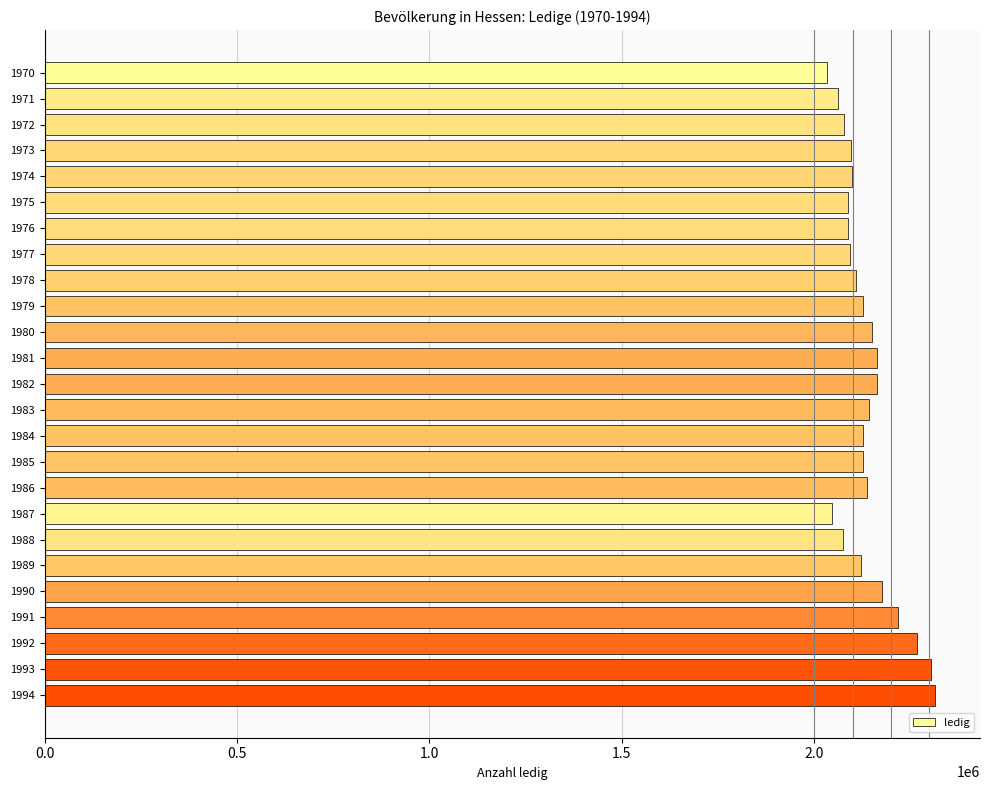

Approximately how many times larger is the value at 1984 compared to 1992?

0.9